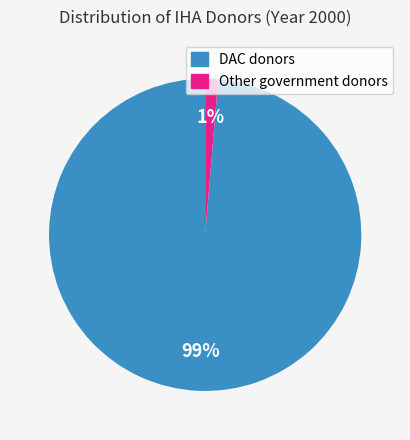

Rank the categories by value from highest to lowest.

DAC donors, Other government donors